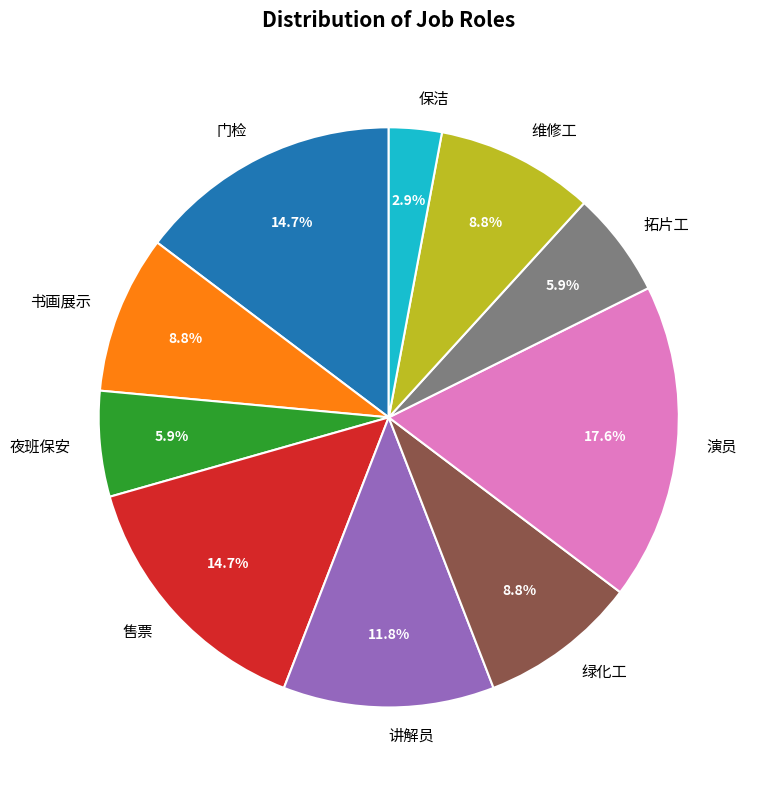

Which category has the biggest portion of the pie?

演员